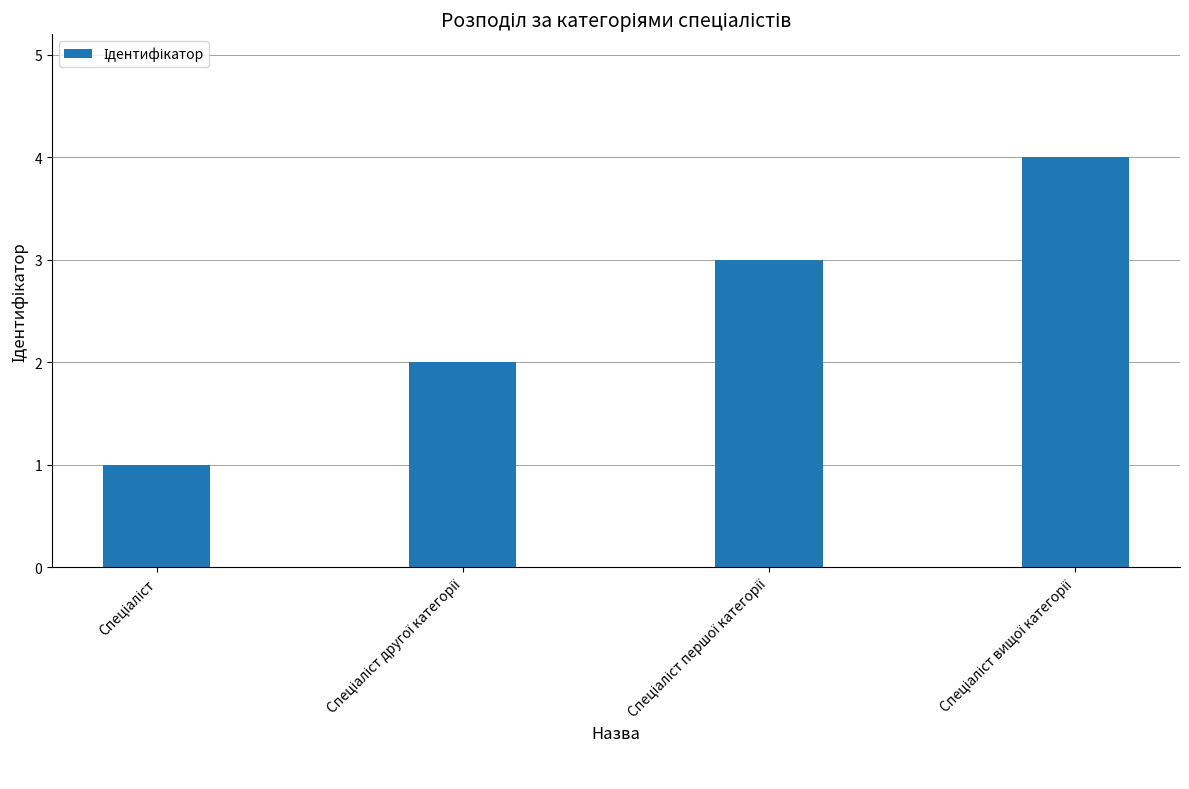

What is the value of the 2nd bar from the left?

2